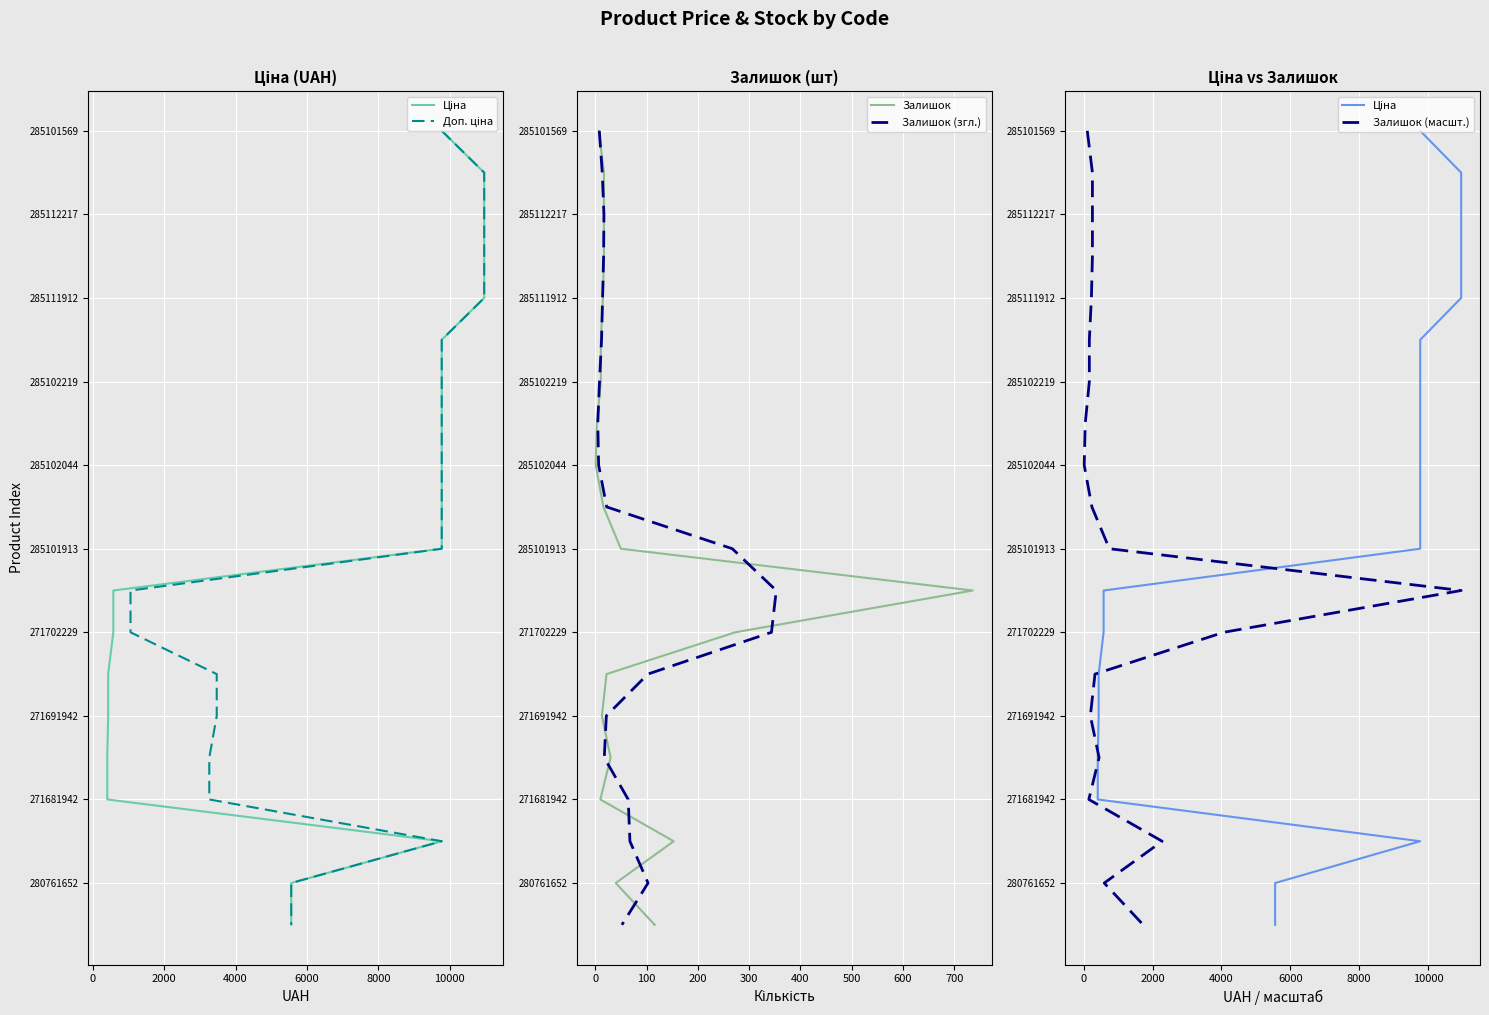

True or false: Доп. ціна and Залишок (згл.) intersect in this chart.

False